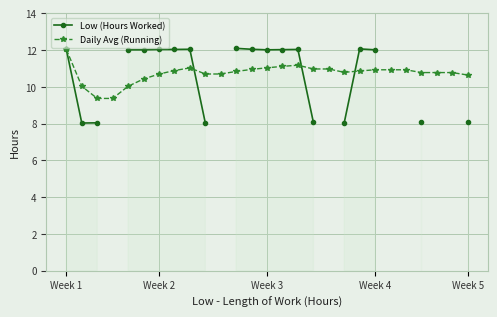

The Daily Avg (Running) series shows 10.6 at Week 5. True or false?

True